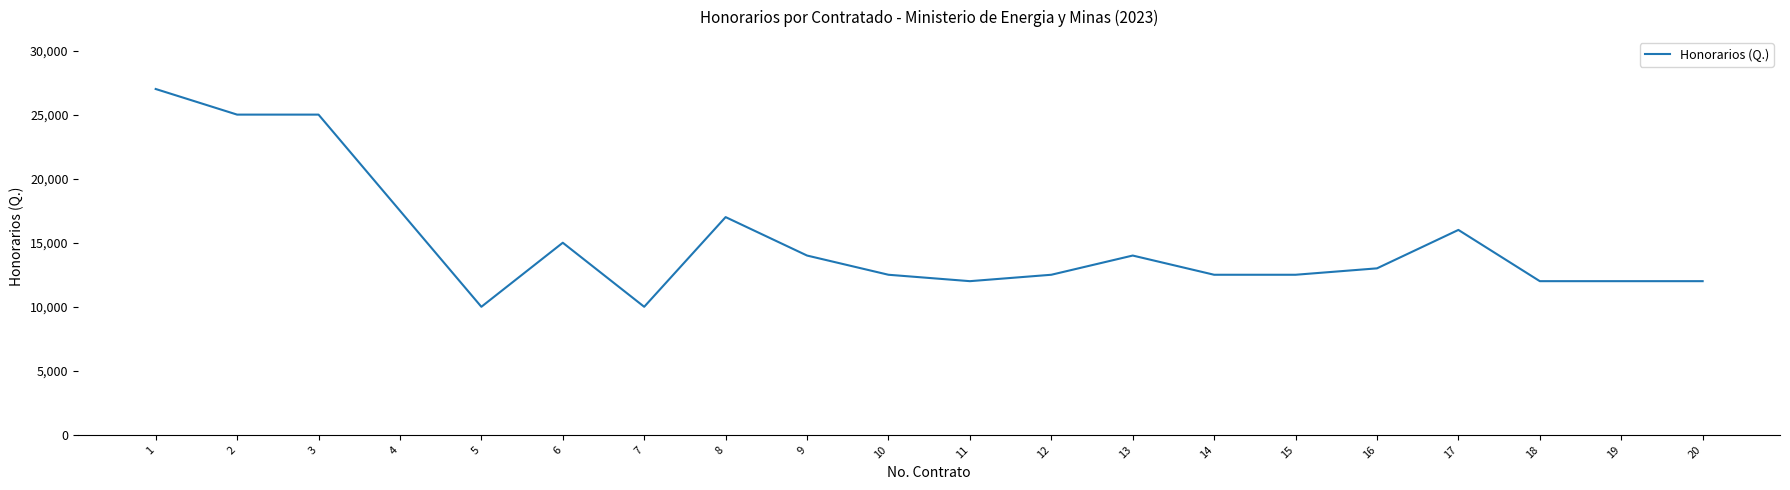

Is this an area chart (filled region under the line)?

No